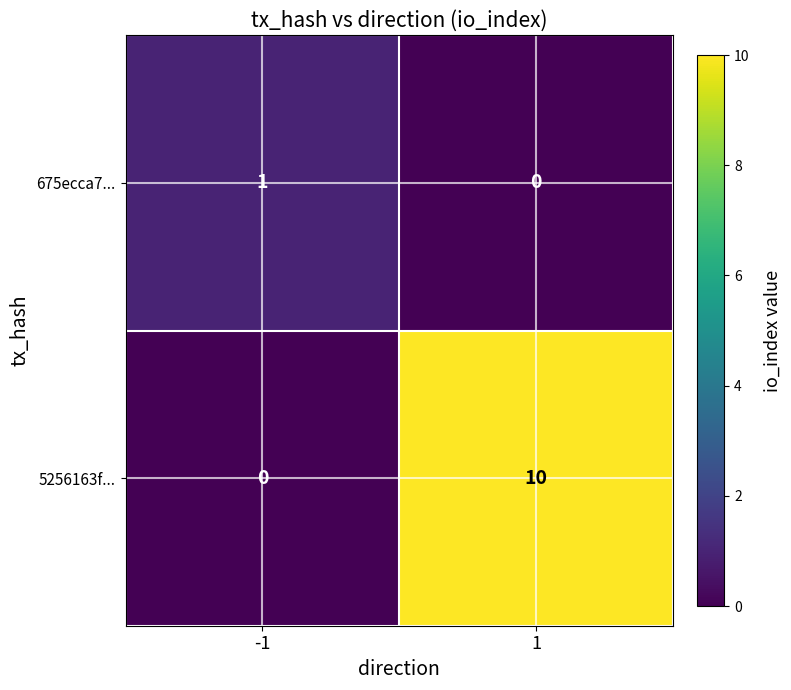

Count the number of data series in this chart.

2